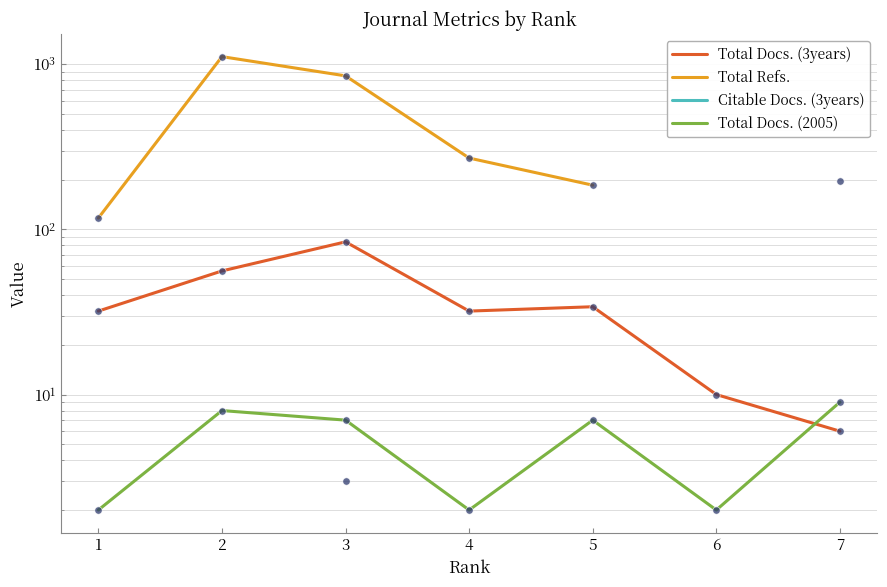

At which category is the sum across all series the highest?

3